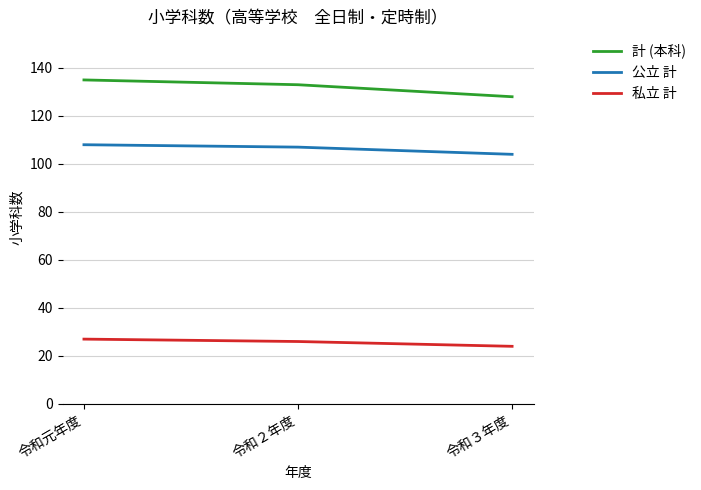

Which series has the largest total across all categories?

計 (本科)